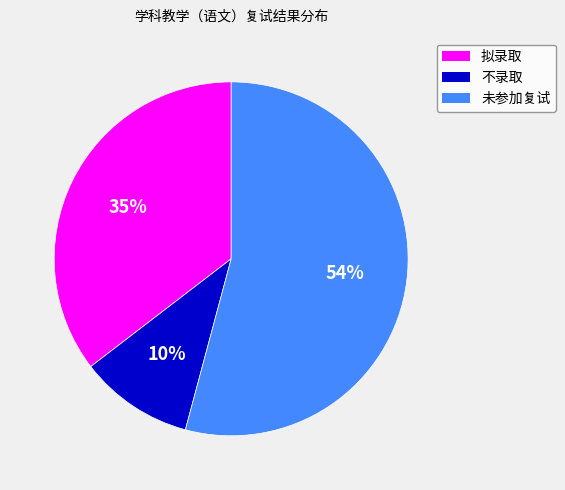

To the nearest percent, what is the difference between the 未参加复试 and 拟录取 slice percentages?

19%